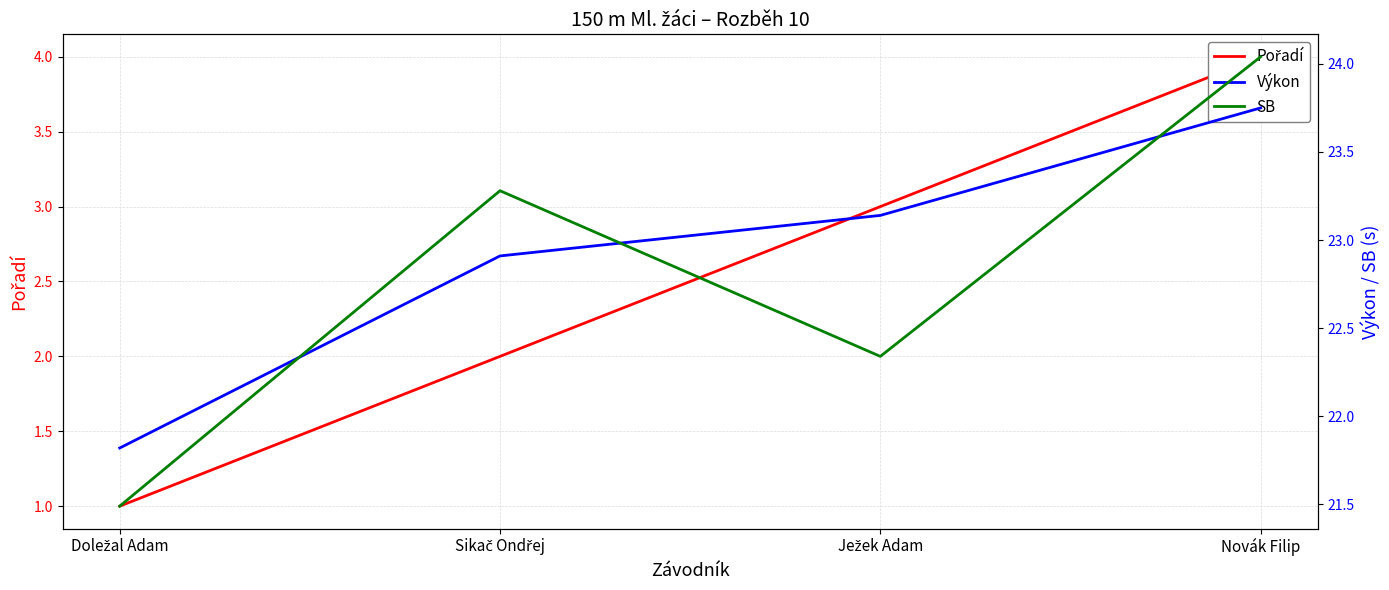

After their last crossing, which series has the higher values: SB or Výkon?

SB